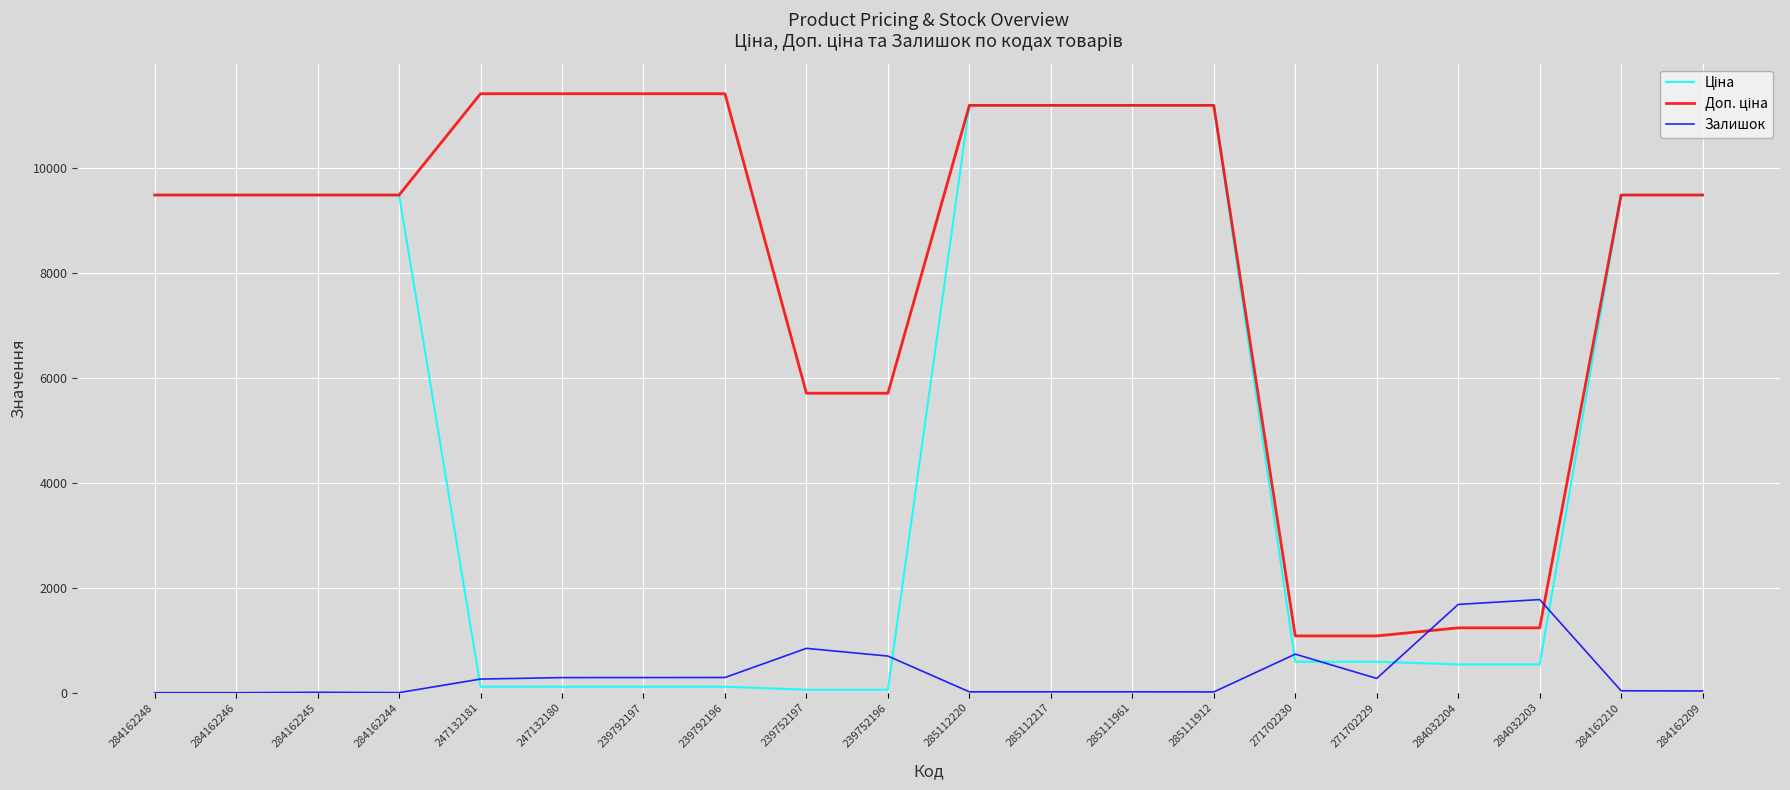

At how many categories does at least one series exceed 8429?

14